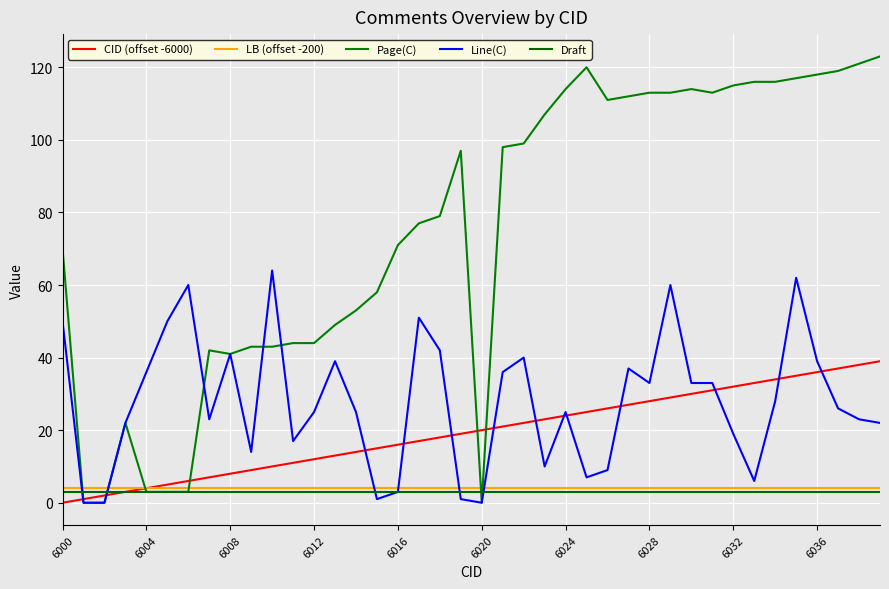

How many lines are shown in the chart?

5